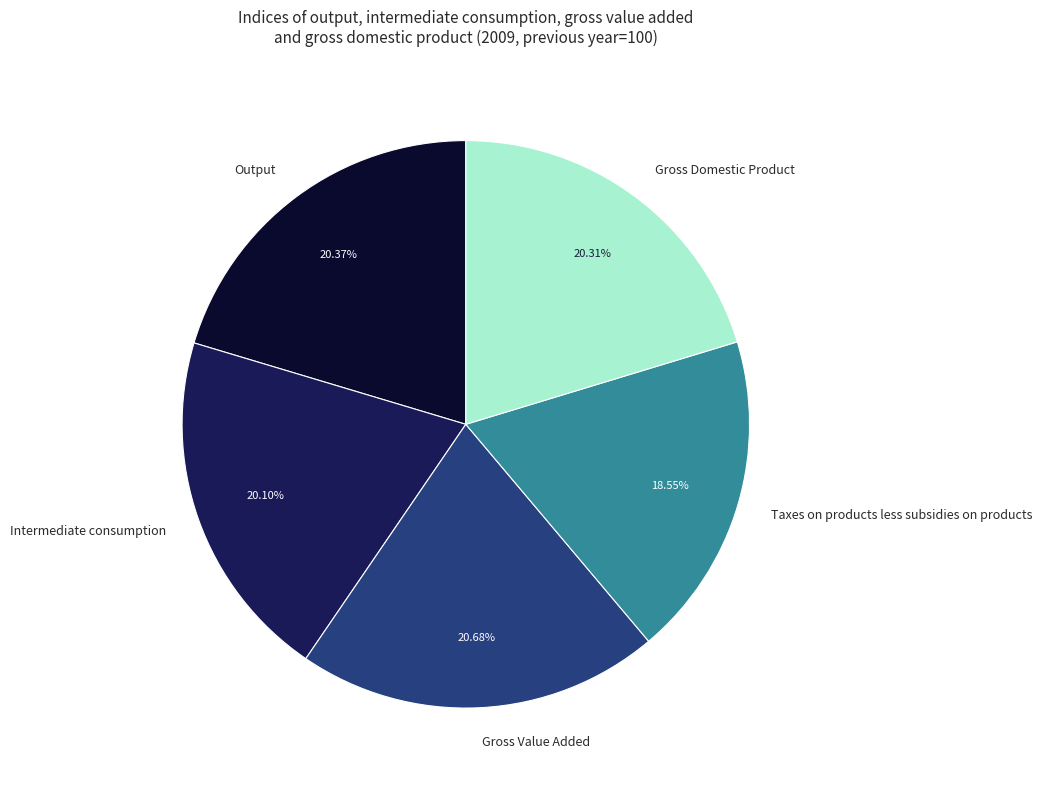

Which category has the smallest portion of the pie?

Taxes on products less subsidies on products